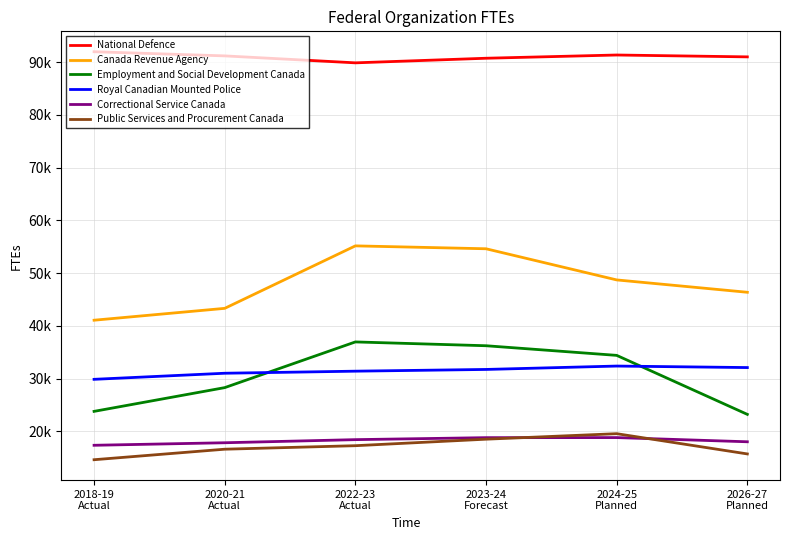

Does the chart have visible grid lines?

Yes